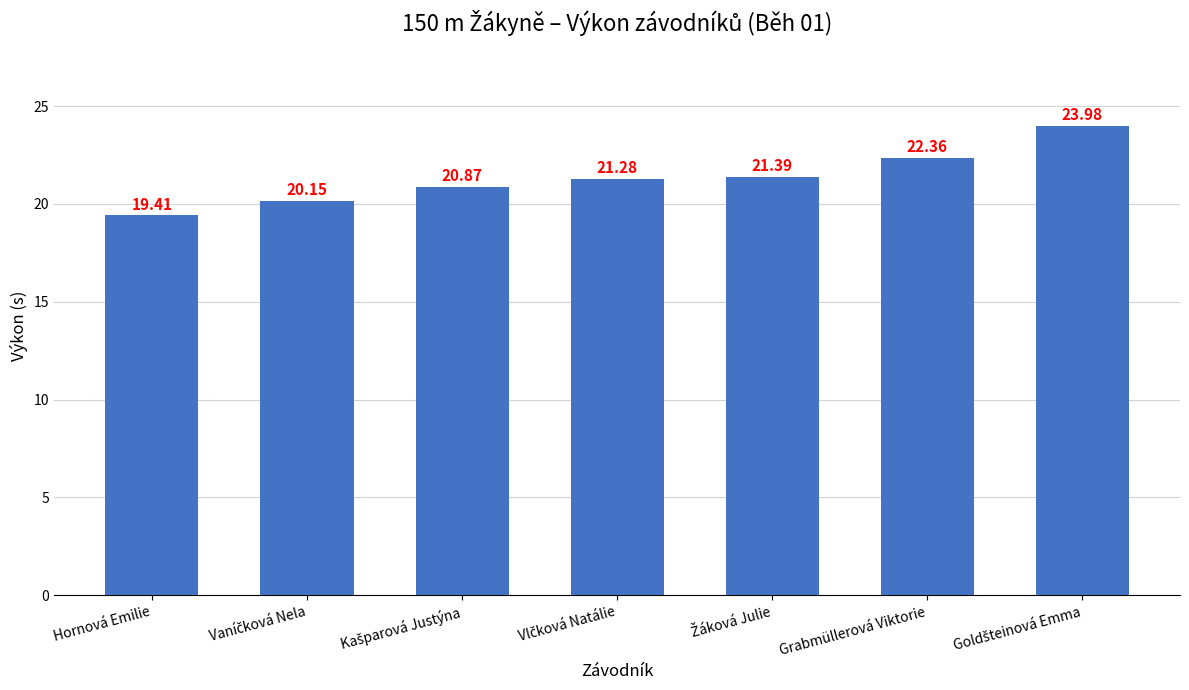

What is the label of the 7th bar from the right?

Hornová Emilie